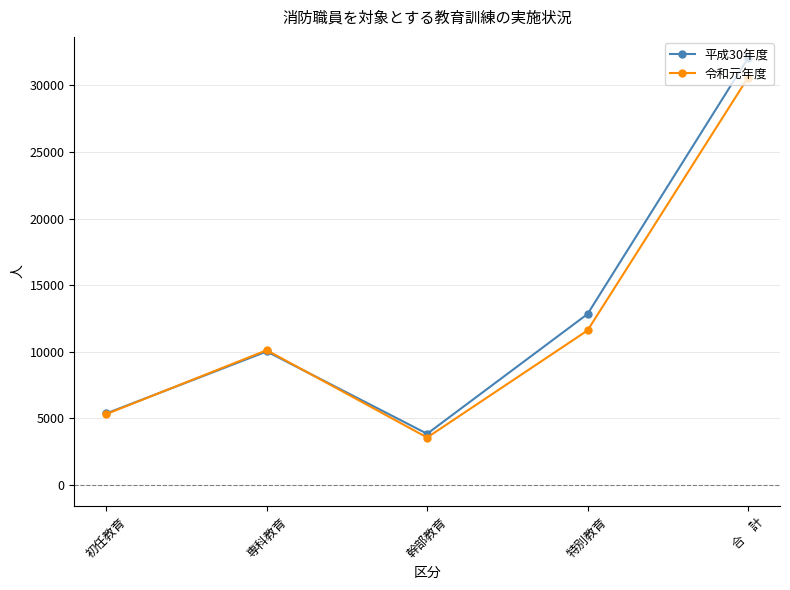

How many distinct data groups are displayed?

2